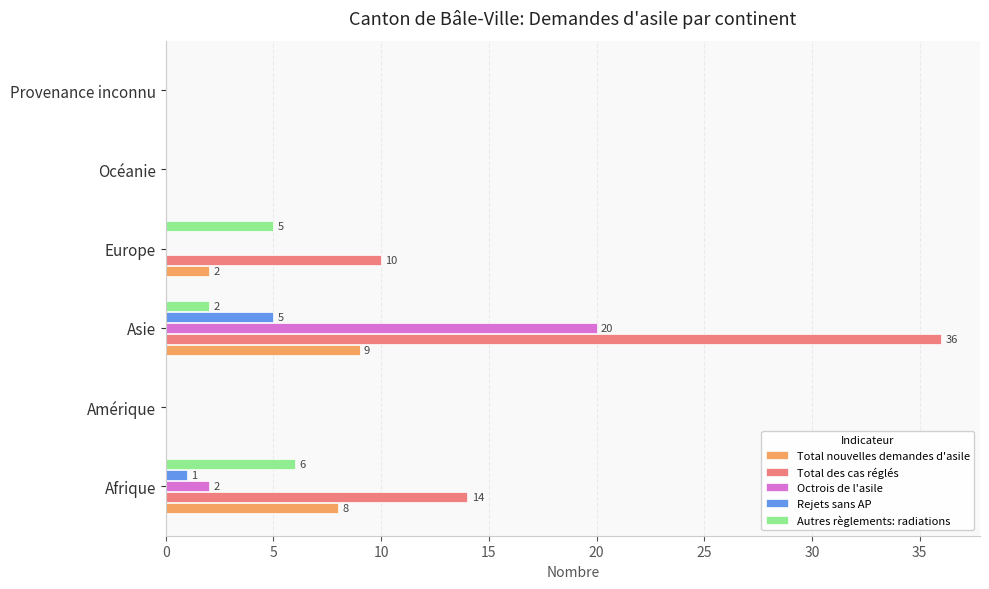

True or false: Total des cas réglés has a value of 0 at Provenance inconnu.

True